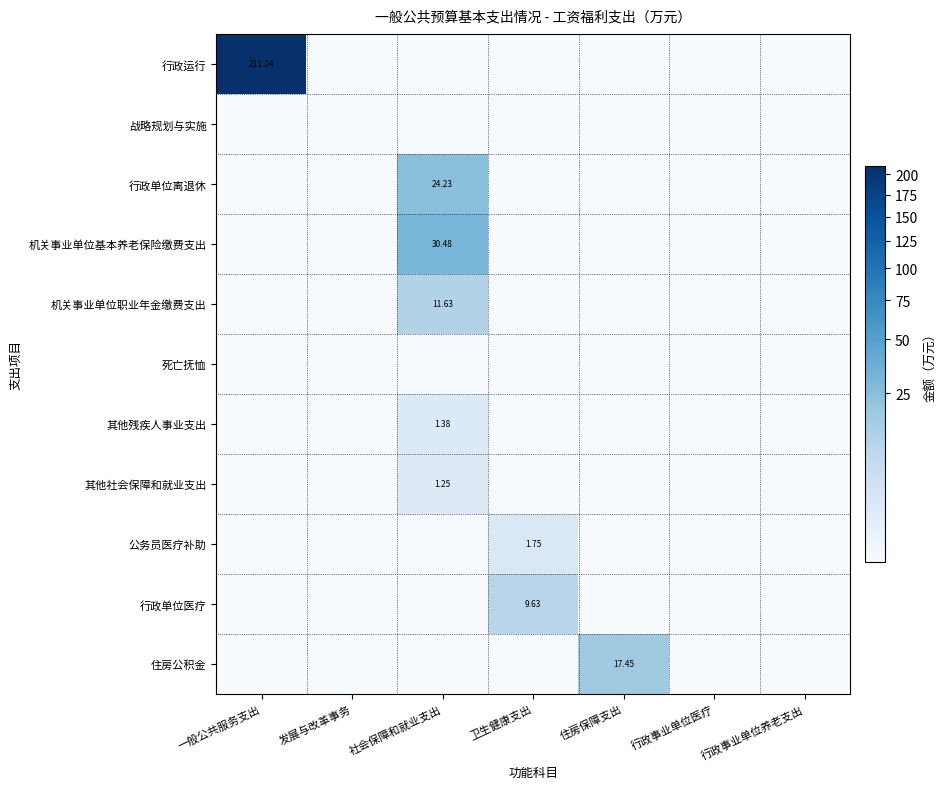

Where is 行政单位医疗 nearest to the value 4?

一般公共服务支出